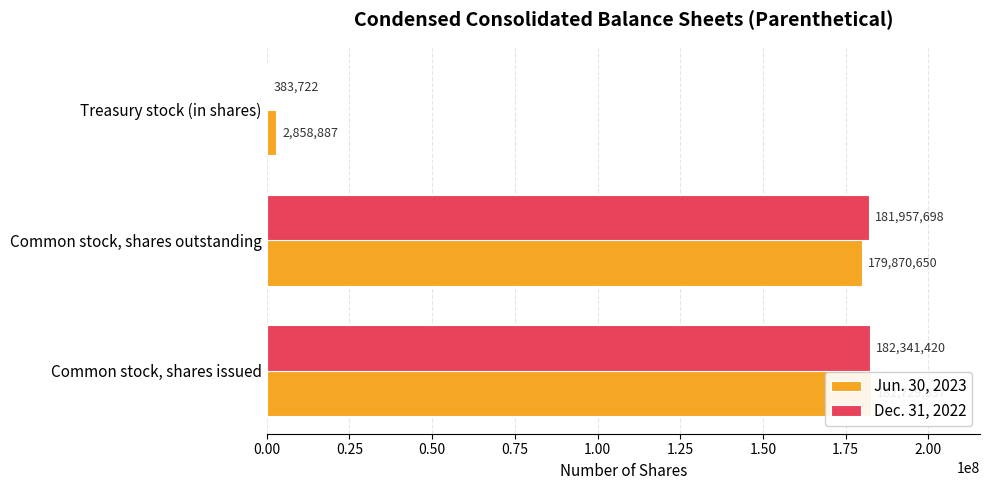

Which series has the widest spread of values?

Dec. 31, 2022